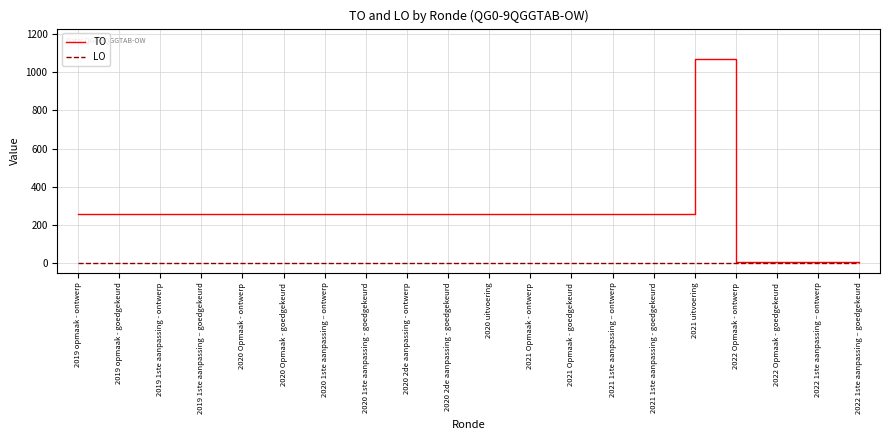

List the series in order of their overall mean, highest first.

TO, LO